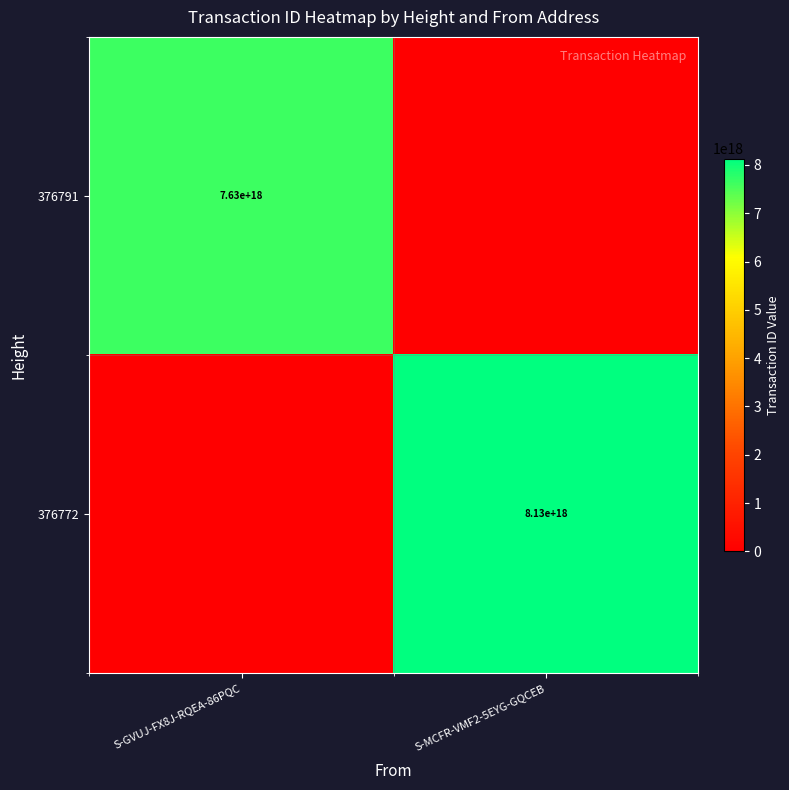

What is the total value across all series at S-GVUJ-FX8J-RQEA-86PQC?

7625569440347157504